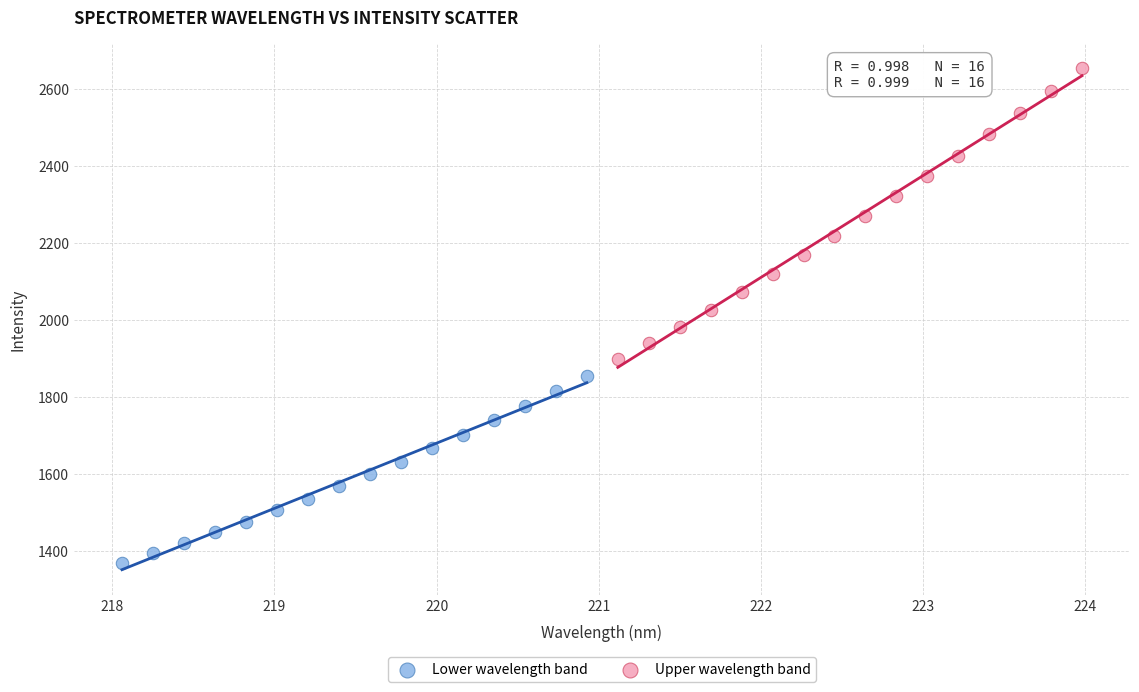

Which series contains the lowest Y value?

Lower wavelength band